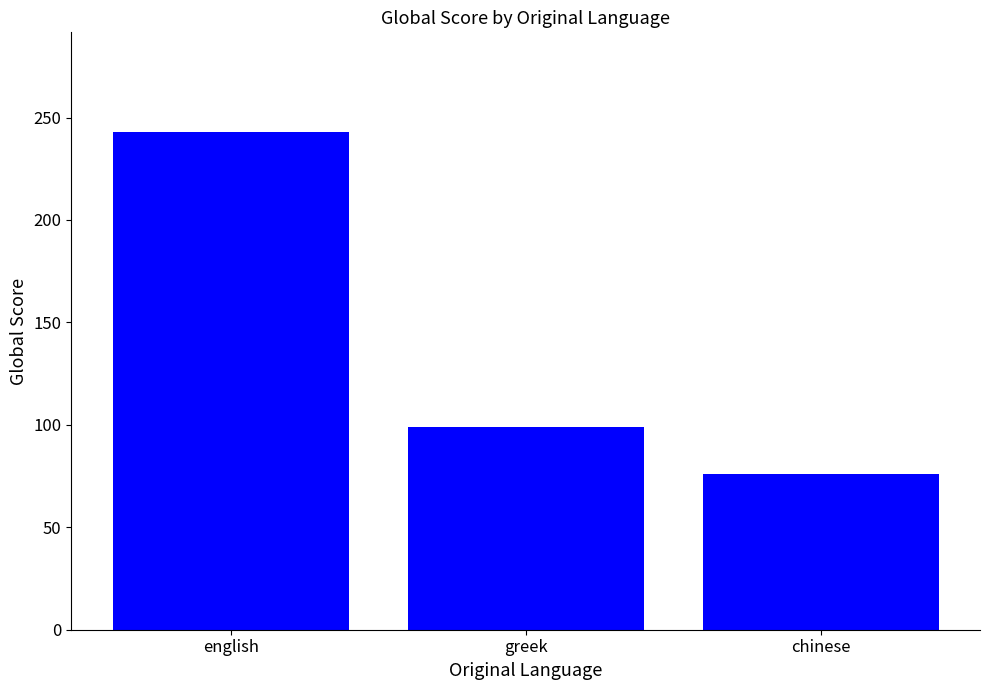

Which label corresponds to the smallest value in the chart?

chinese